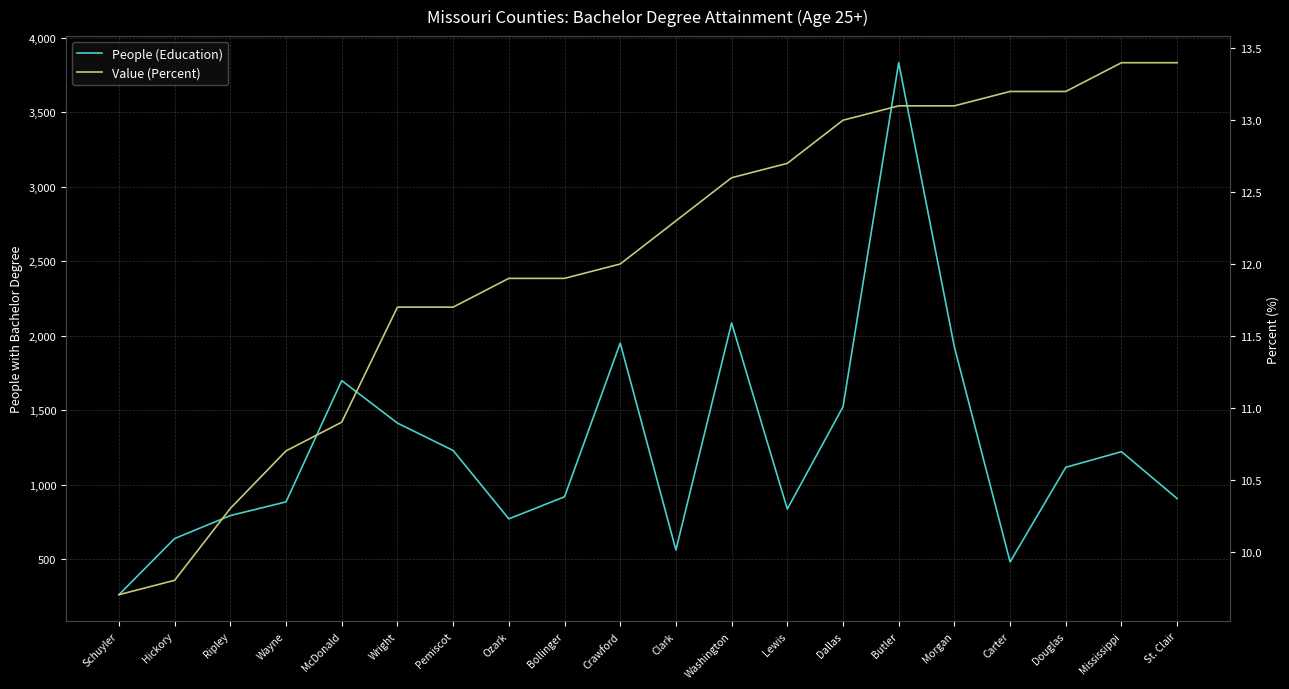

How many data points in People (Education) are less than 1118?

10